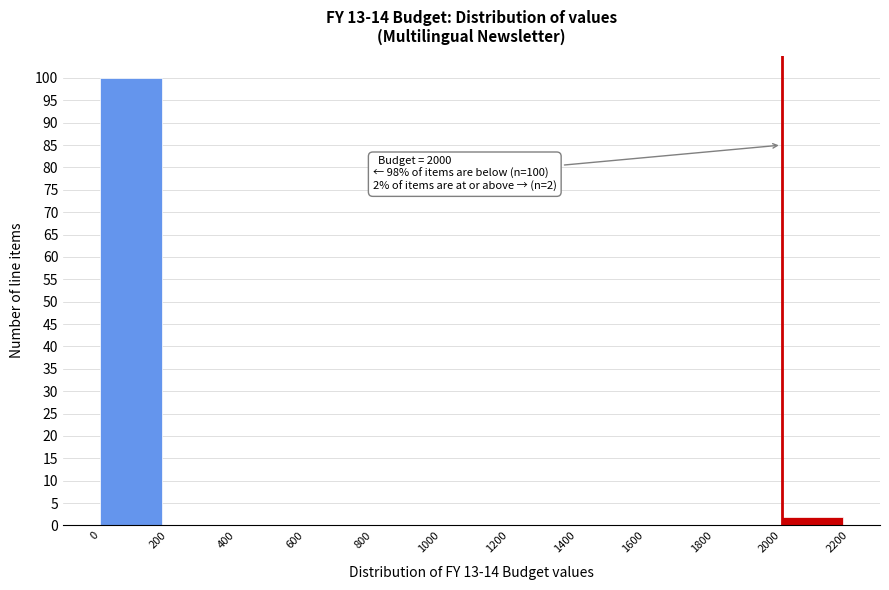

Over which range of the x-axis is the bar tallest?

0 to 200